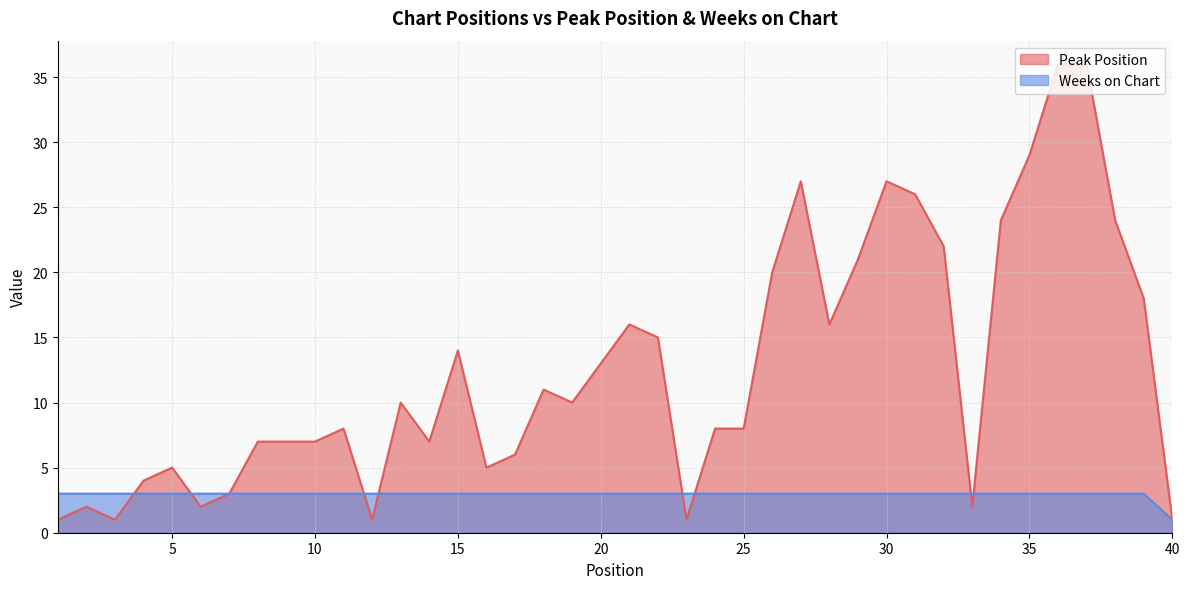

List the labels in order of Weeks on Chart value, largest first.

1, 2, 3, 4, 5, 6, 7, 8, 9, 10, 11, 12, 13, 14, 15, 16, 17, 18, 19, 20, 21, 22, 23, 24, 25, 26, 27, 28, 29, 30, 31, 32, 33, 34, 35, 36, 37, 38, 39, 40